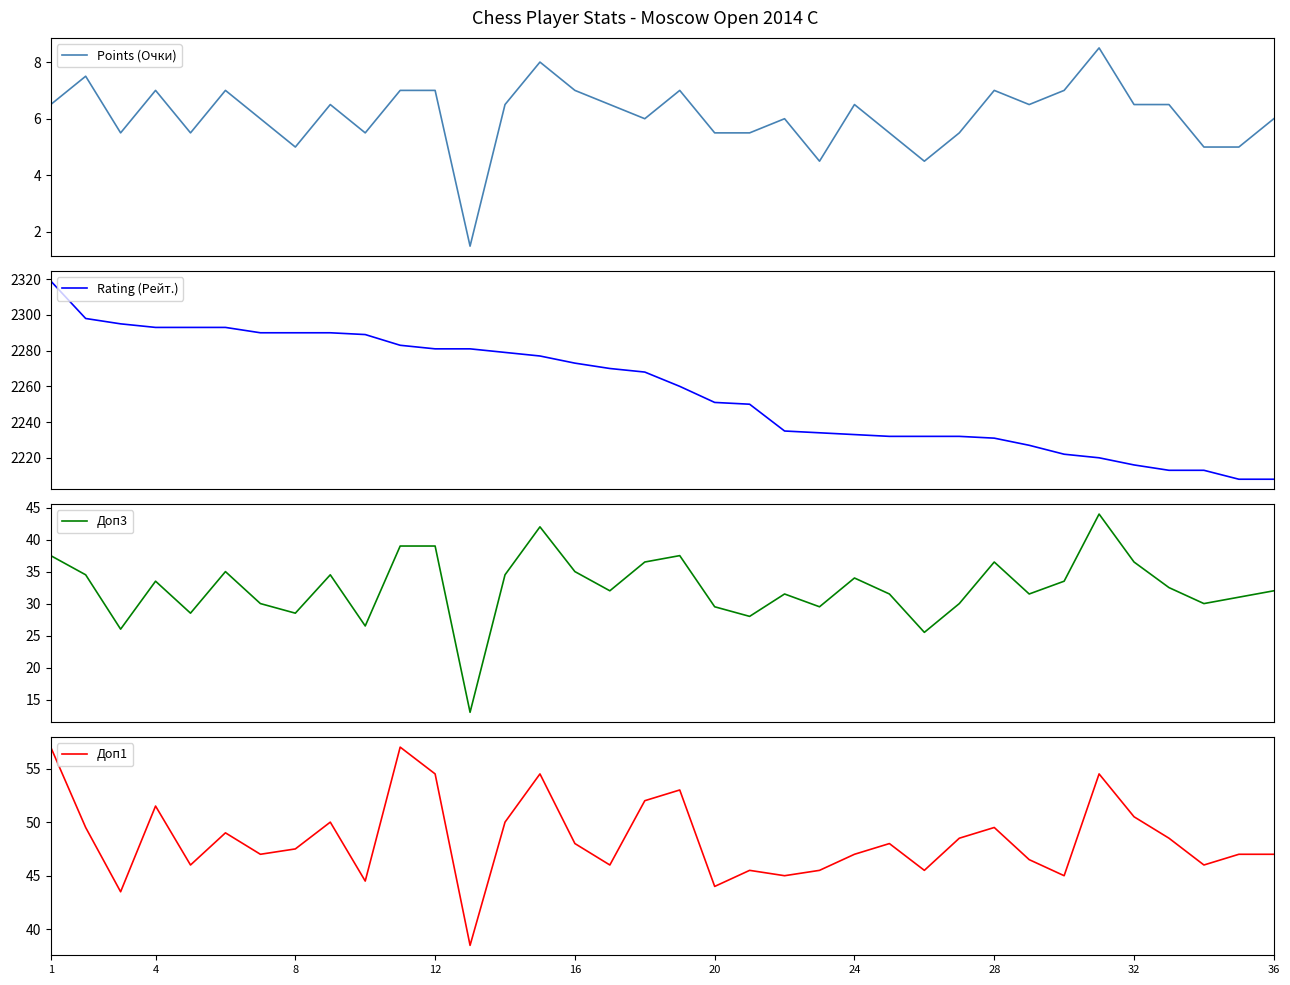

How many values in the Points (Очки) series exceed 6?

19